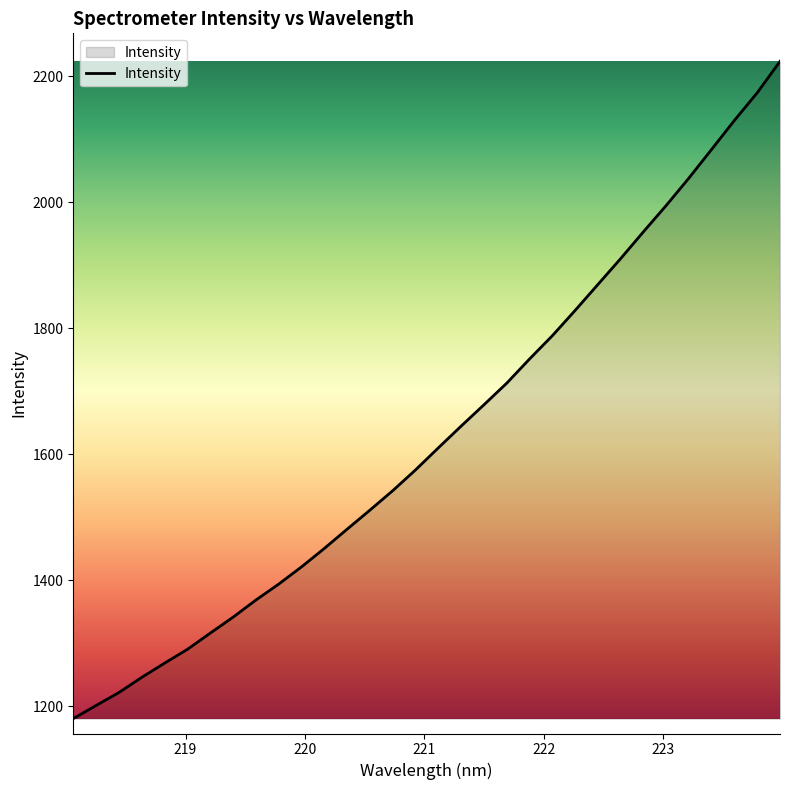

How many distinct data groups are displayed?

1